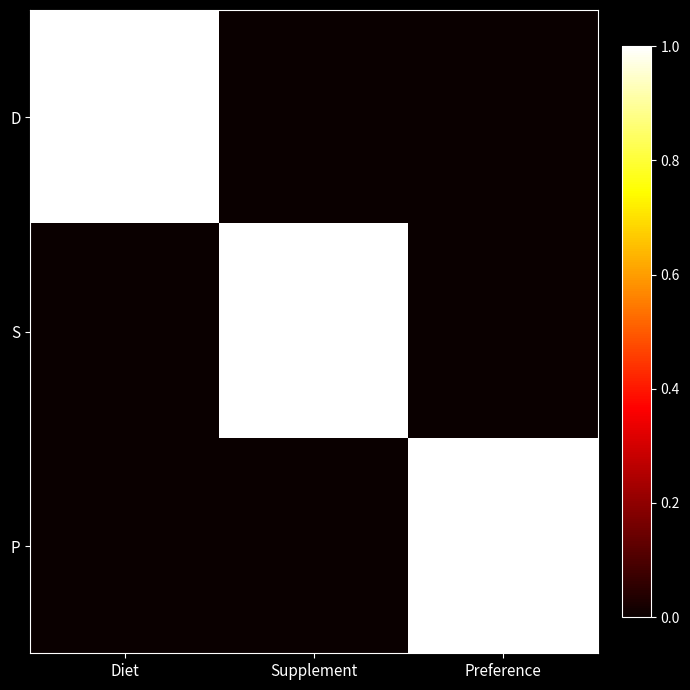

Reading left to right, what are all the values shown in this chart?

D: Diet=1	Supplement=0	Preference=0
S: Diet=0	Supplement=1	Preference=0
P: Diet=0	Supplement=0	Preference=1